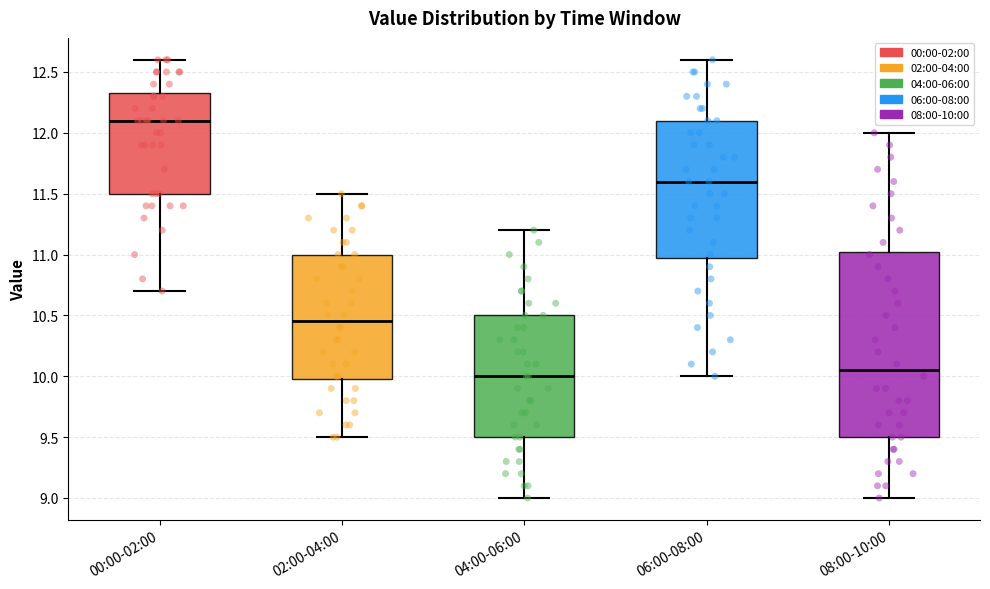

Which box is the tallest, from its lower edge to its upper edge?

08:00-10:00